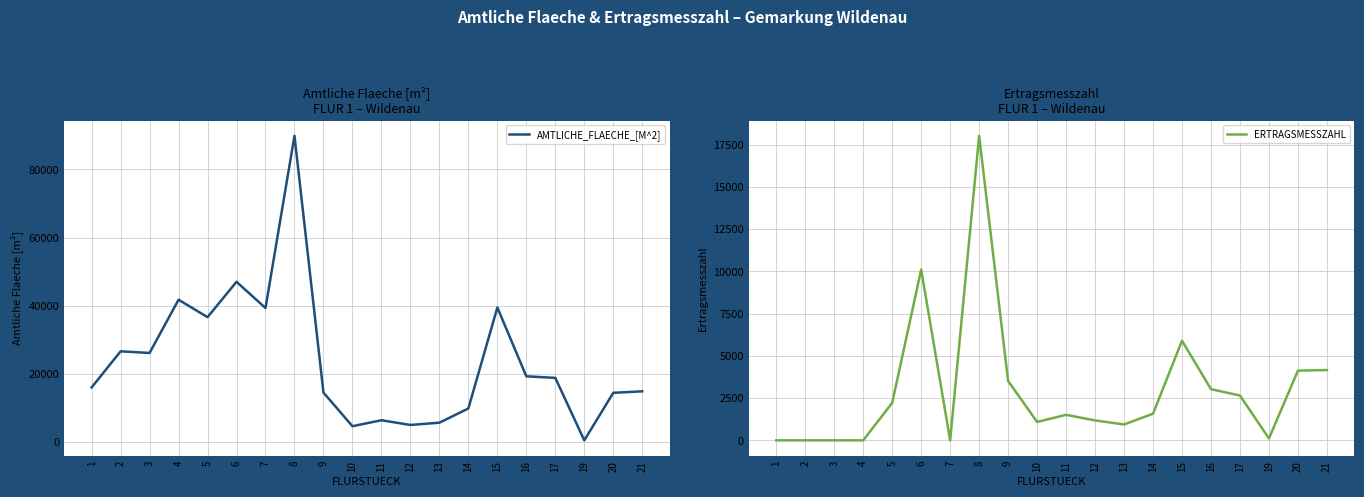

How many values in the ERTRAGSMESSZAHL series exceed 1575?

9